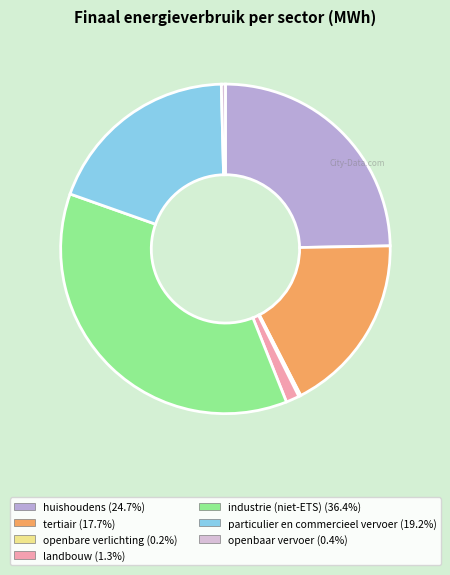

Which slice is the largest?

industrie (niet-ETS)